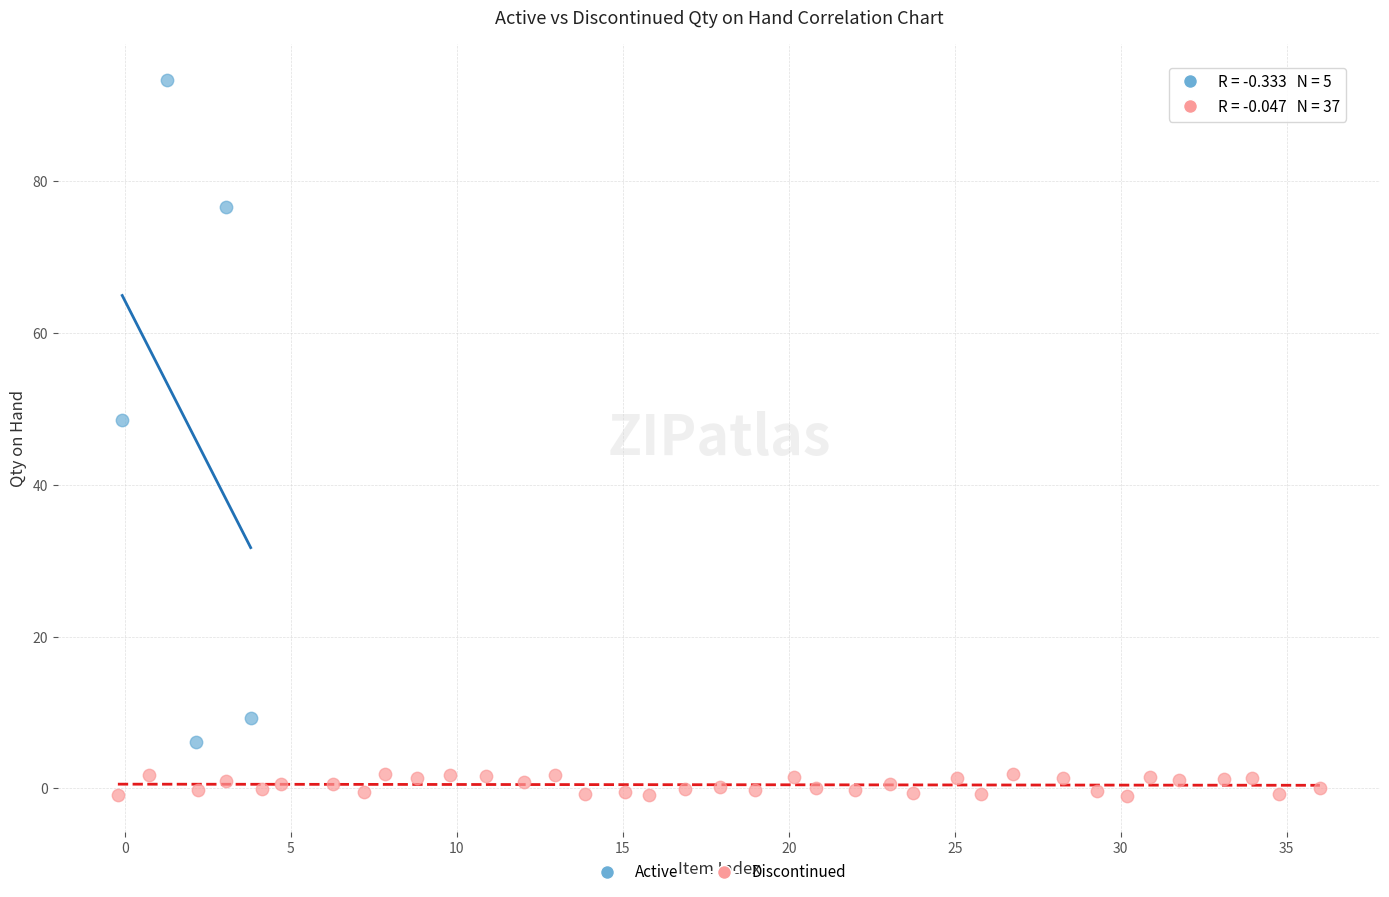

Which series has the largest Y range (max minus min)?

Active